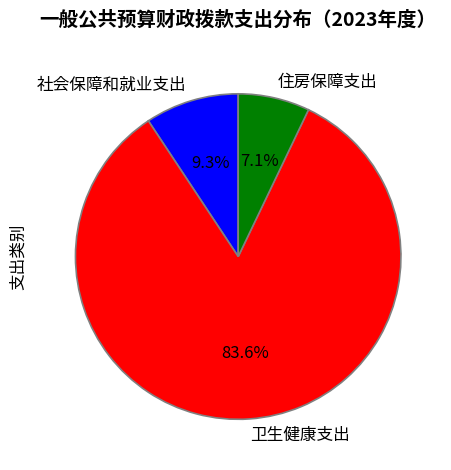

Count the number of slices in the pie.

3